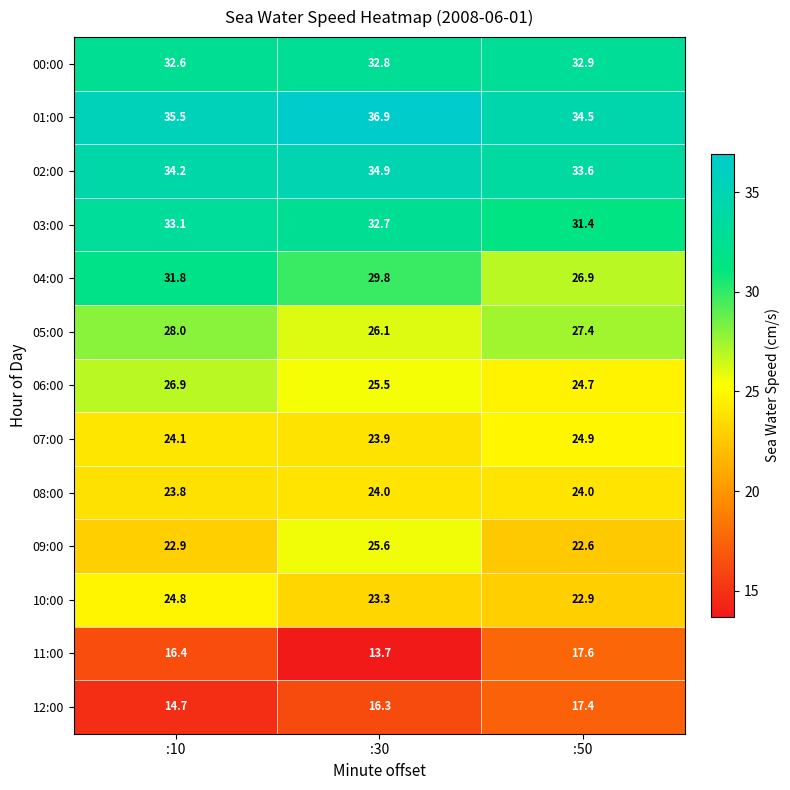

Which series has the largest total across all categories?

01:00